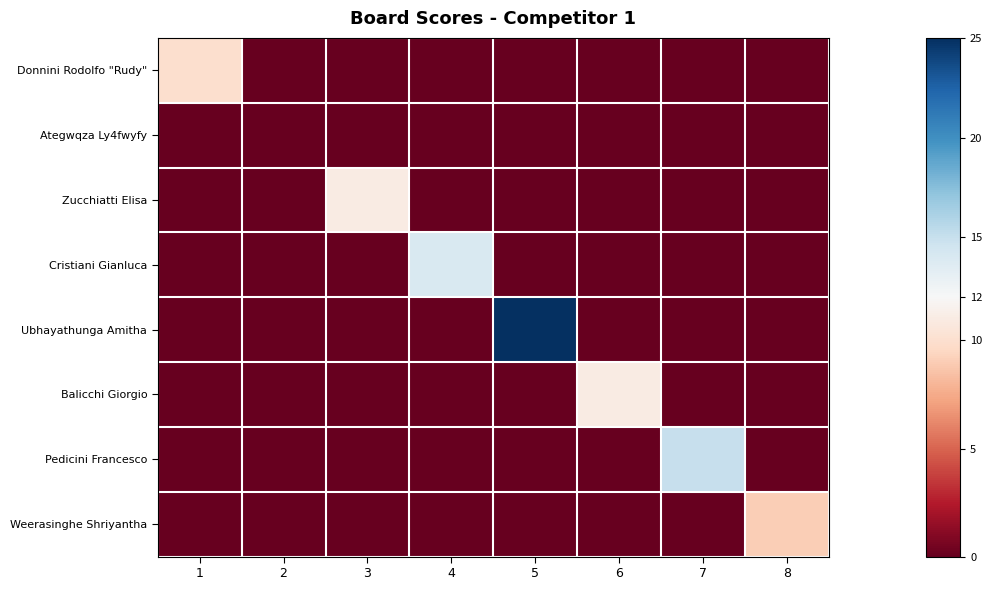

At how many categories does at least one series exceed 7?

7